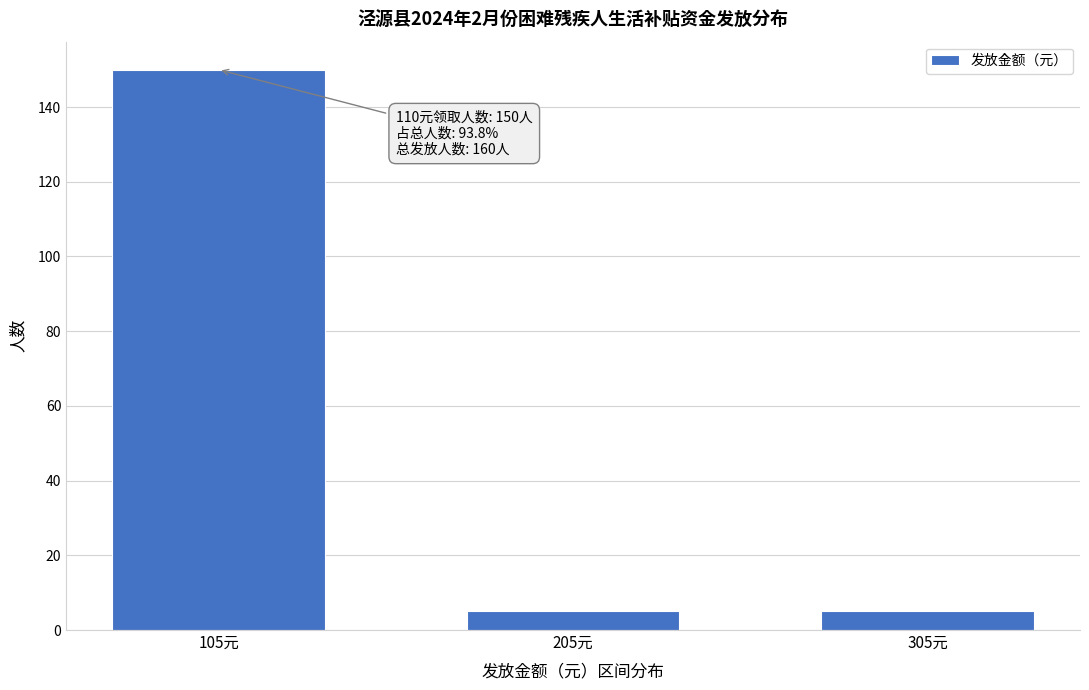

Reading left to right, extract all data points from this chart.

105元=150	205元=5	305元=5